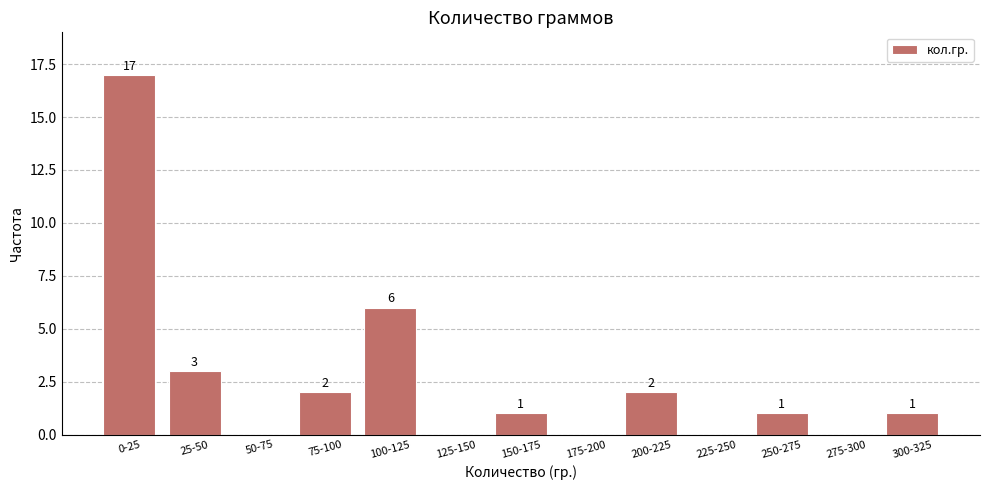

Reading left to right, what are all the values shown in this chart?

0-25=17	25-50=3	50-75=0	75-100=2	100-125=6	125-150=0	150-175=1	175-200=0	200-225=2	225-250=0	250-275=1	275-300=0	300-325=1